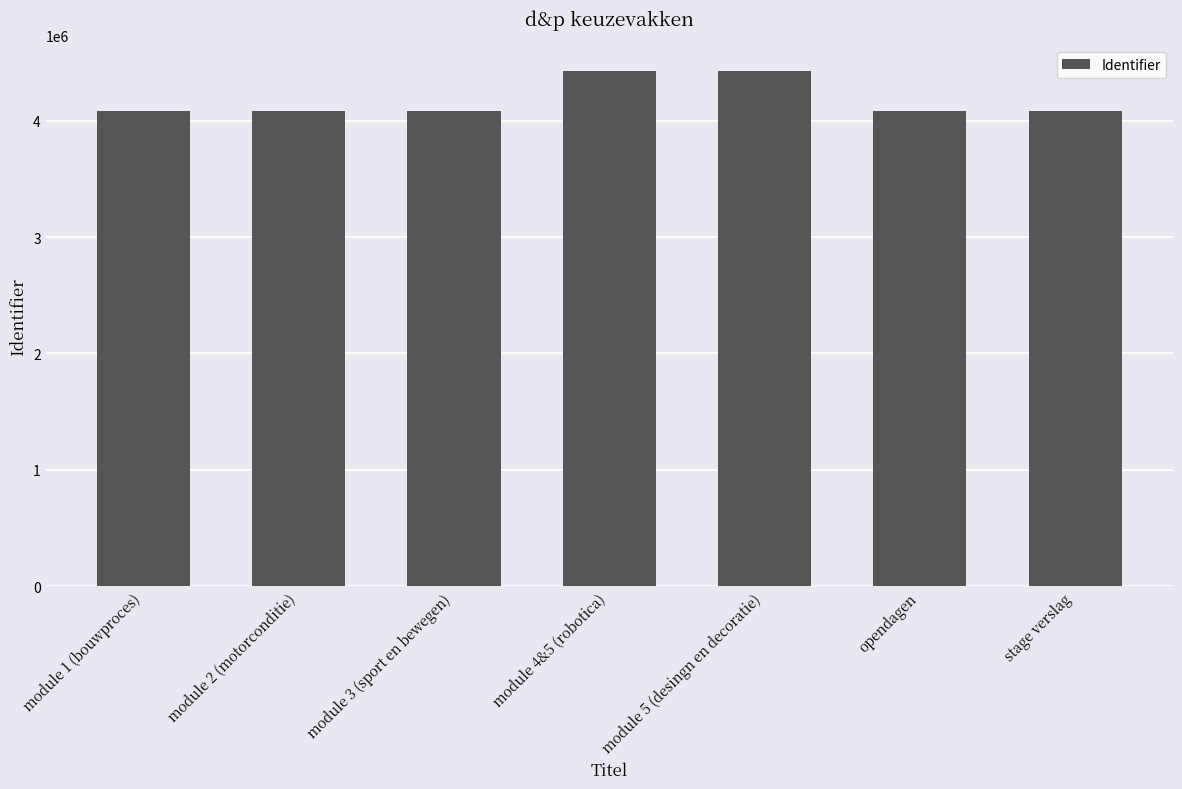

True or false: the data shows 4086133 at opendagen.

True